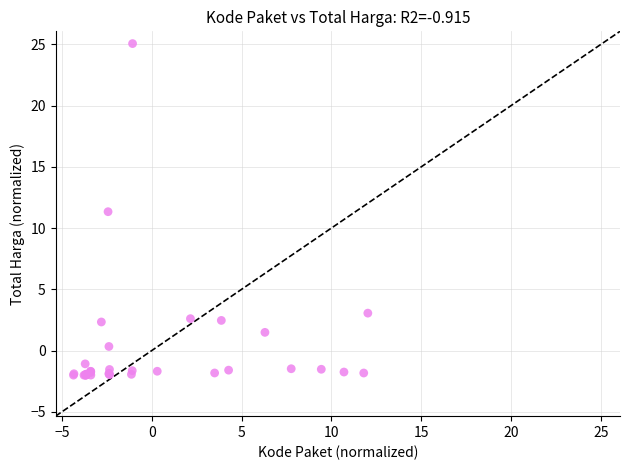

What Y value in the scatter plot is closest to 11?

11.3